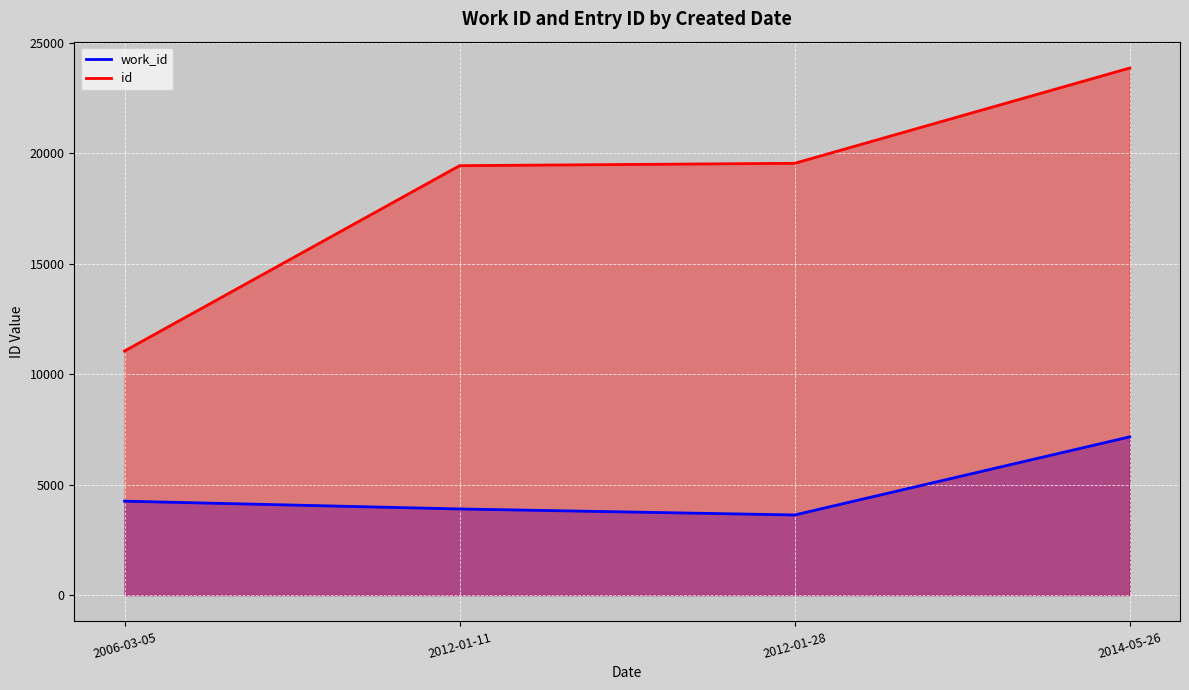

True or false: work_id line and id line intersect in this chart.

False